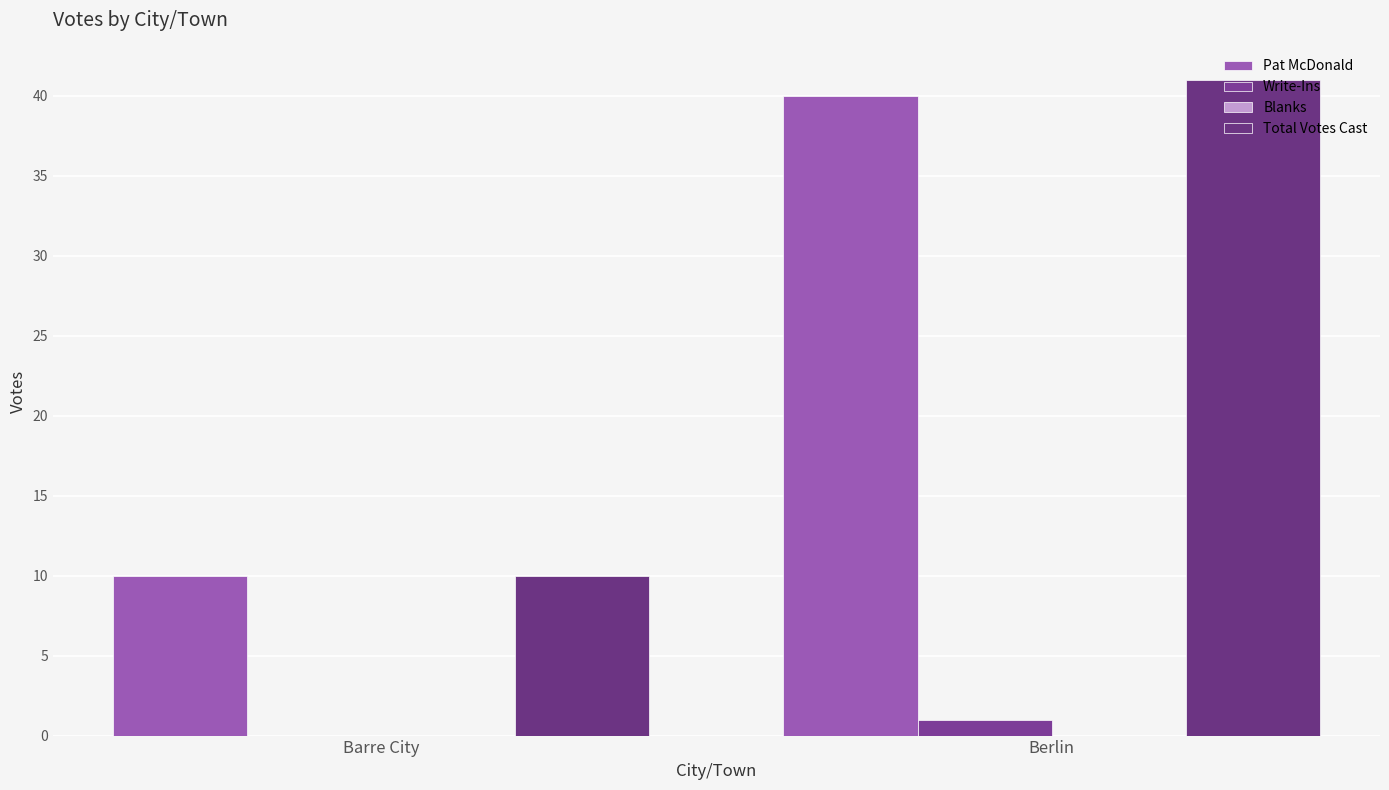

What is the total value across all series at Barre City?

20